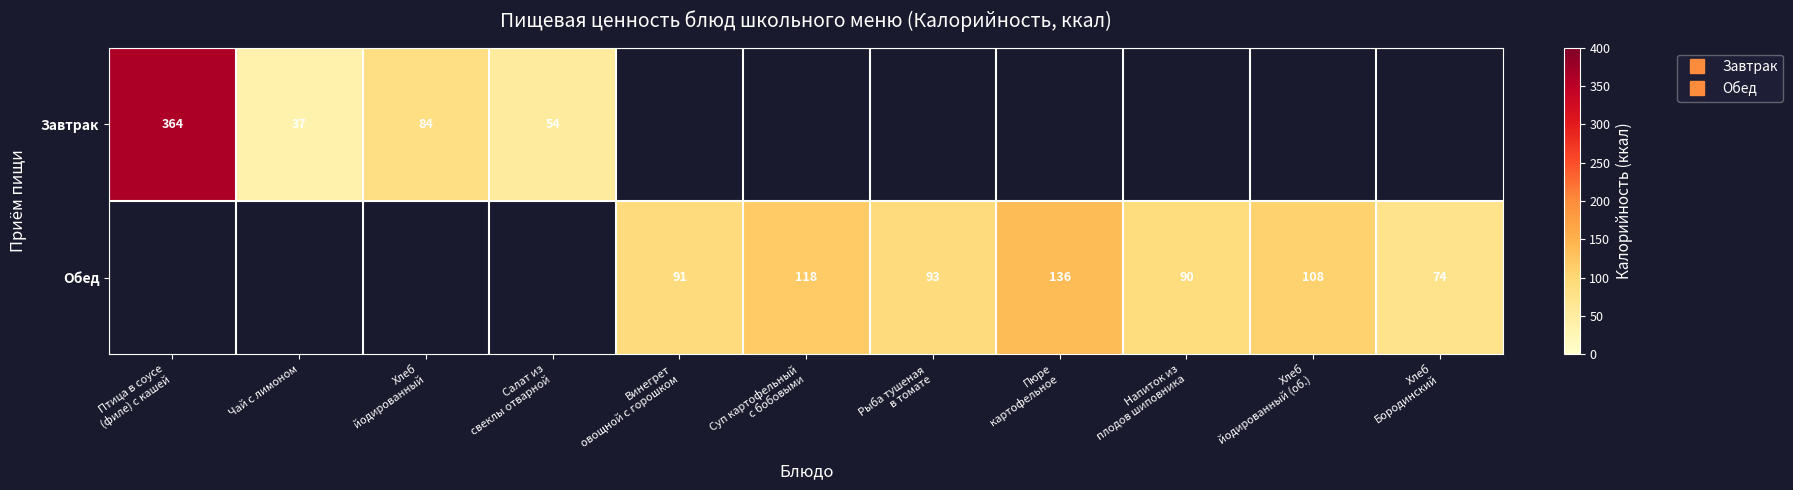

Which has a higher value, Хлеб
йодированный or Суп картофельный
с бобовыми?

Суп картофельный
с бобовыми